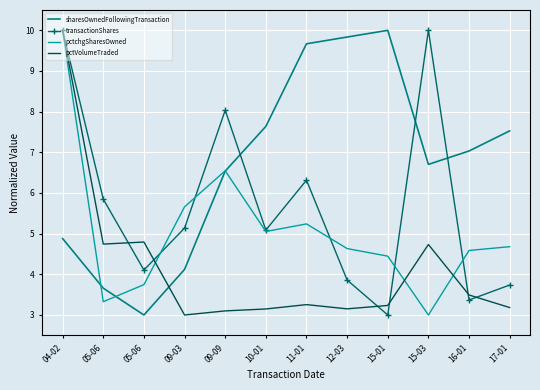

What are all the series names shown in the legend?

sharesOwnedFollowingTransaction, transactionShares, pctchgSharesOwned, pctVolumeTraded